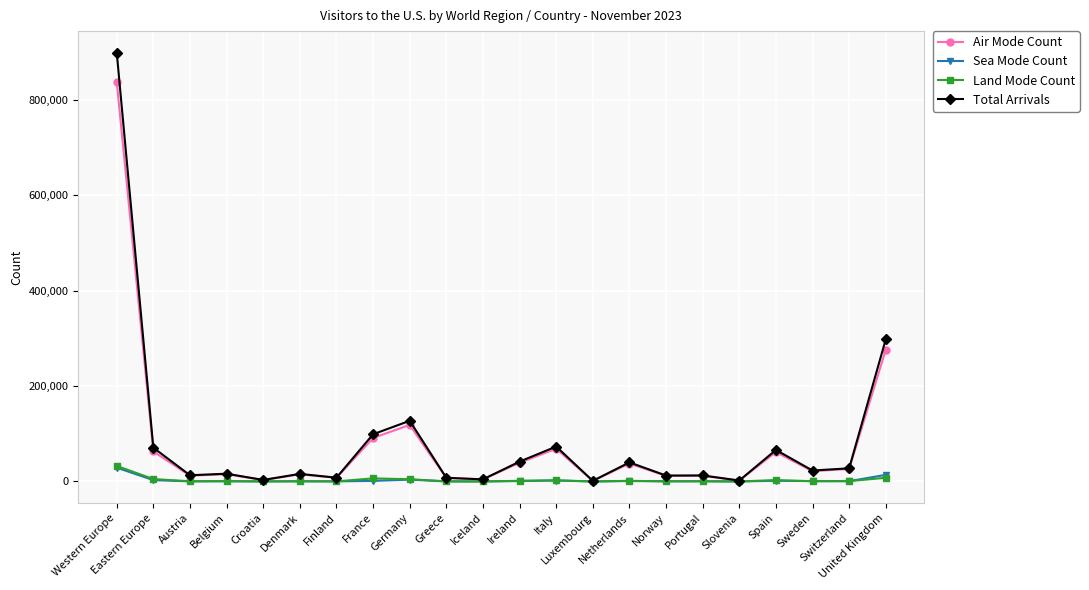

What is the difference between the maximum and second lowest values in the Sea Mode Count series?

28955